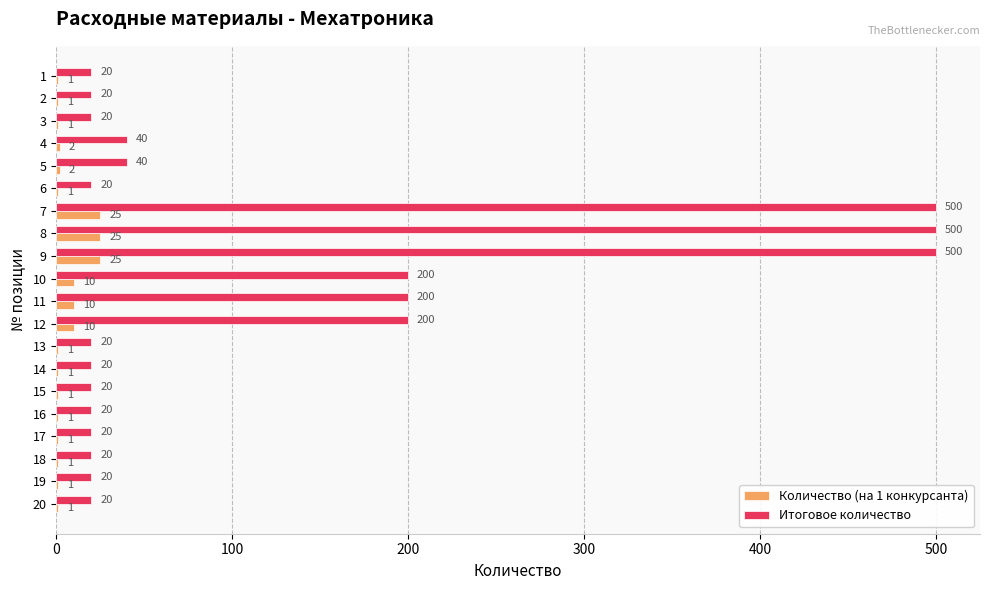

What is the sum of all Количество (на 1 конкурсанта) values?

121